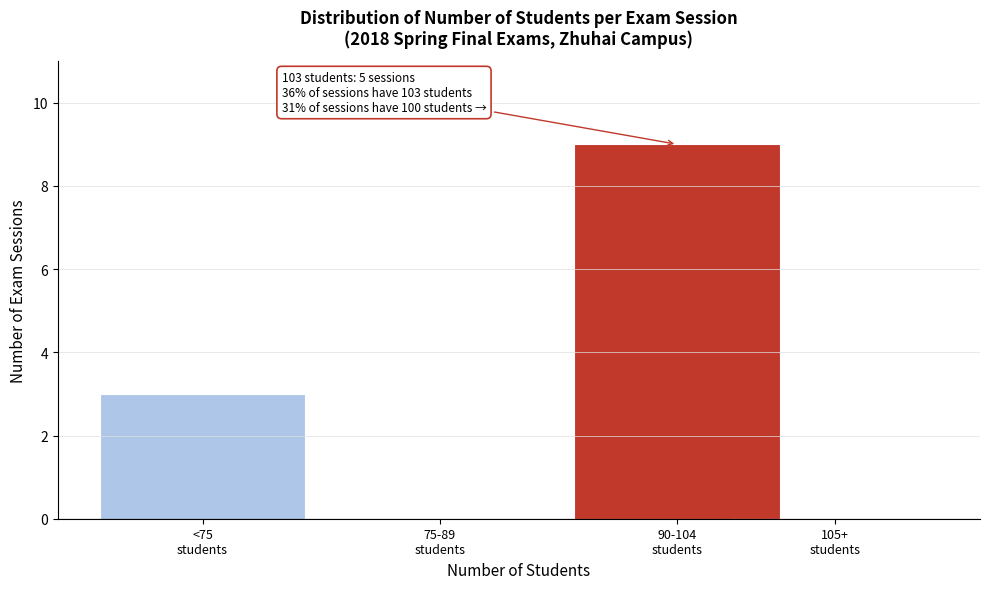

What is the sum of all values?

12